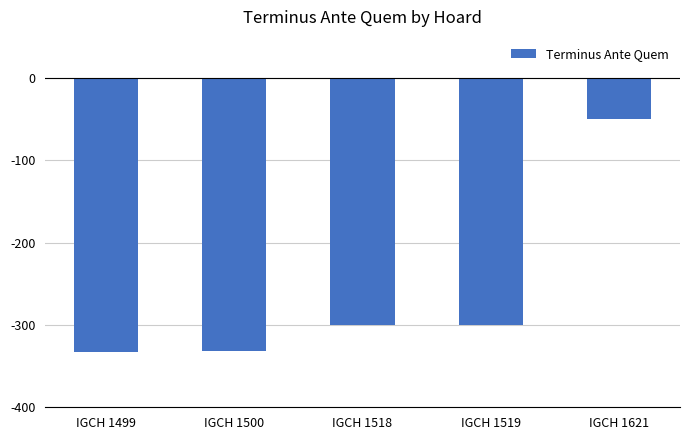

How many data points does each series have?

5